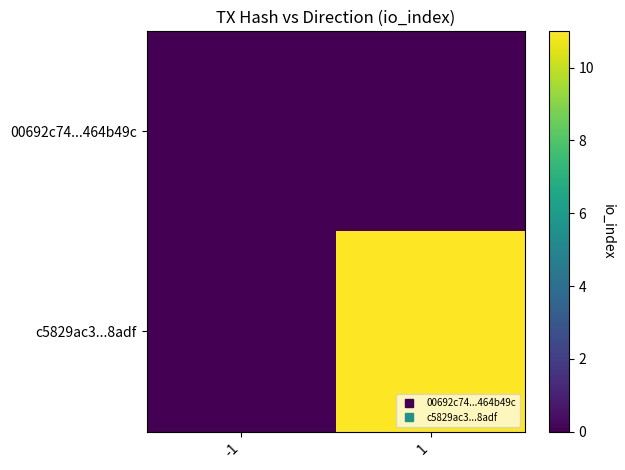

Between -1 and 1, which series saw the biggest shift?

c5829ac3...8adf